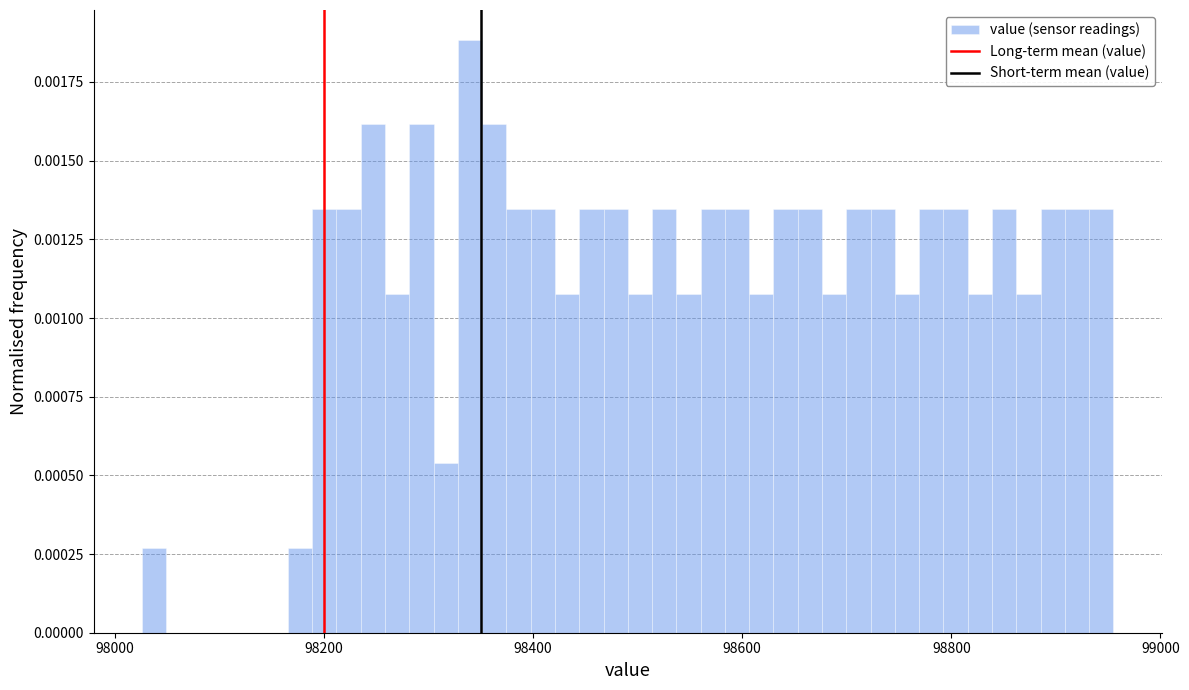

Read against the x-axis, roughly where is the centre of the tallest bar?

98340